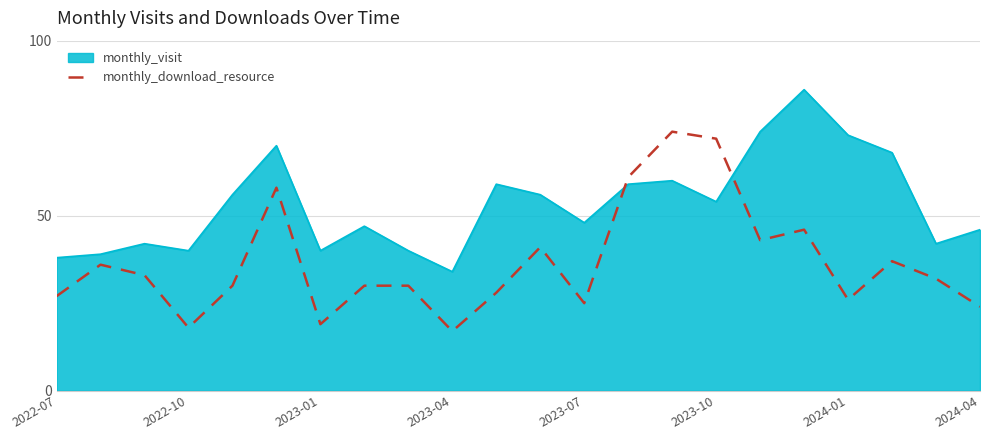

Count the number of categories in the chart.

22